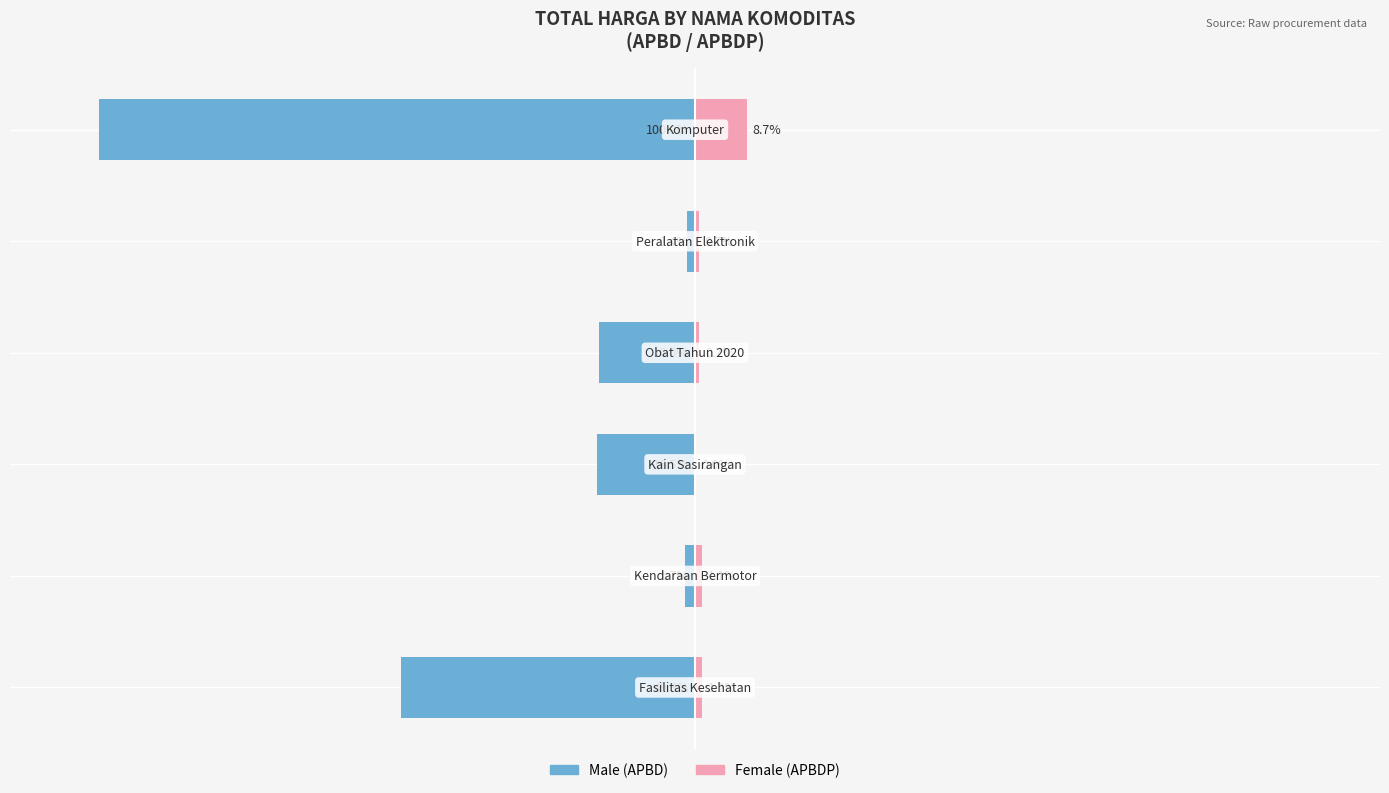

Is the value of Male at 100 greater than the value of Female at 0?

No